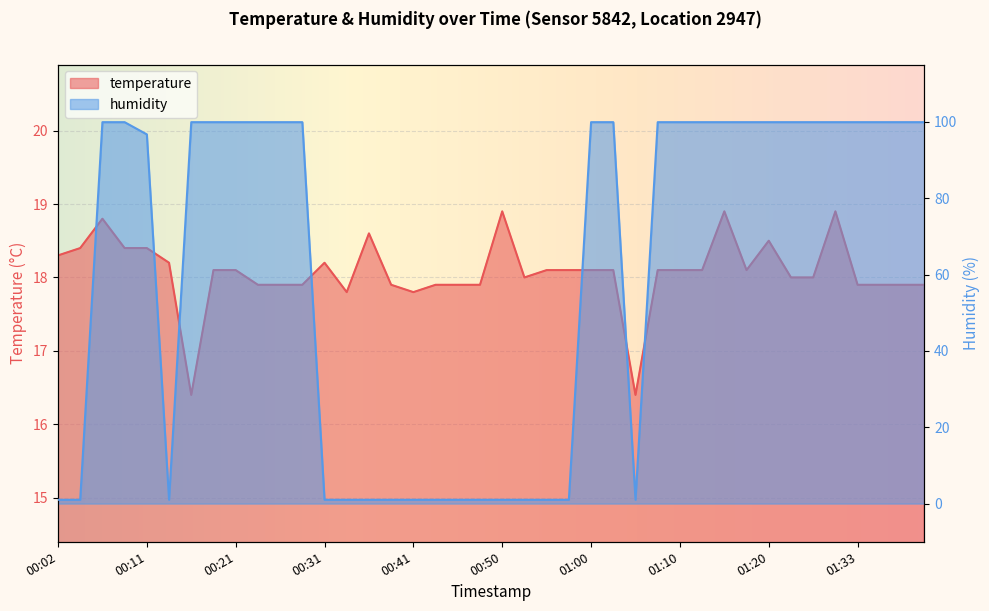

At 01:15, list the series in order from largest to smallest.

humidity, temperature